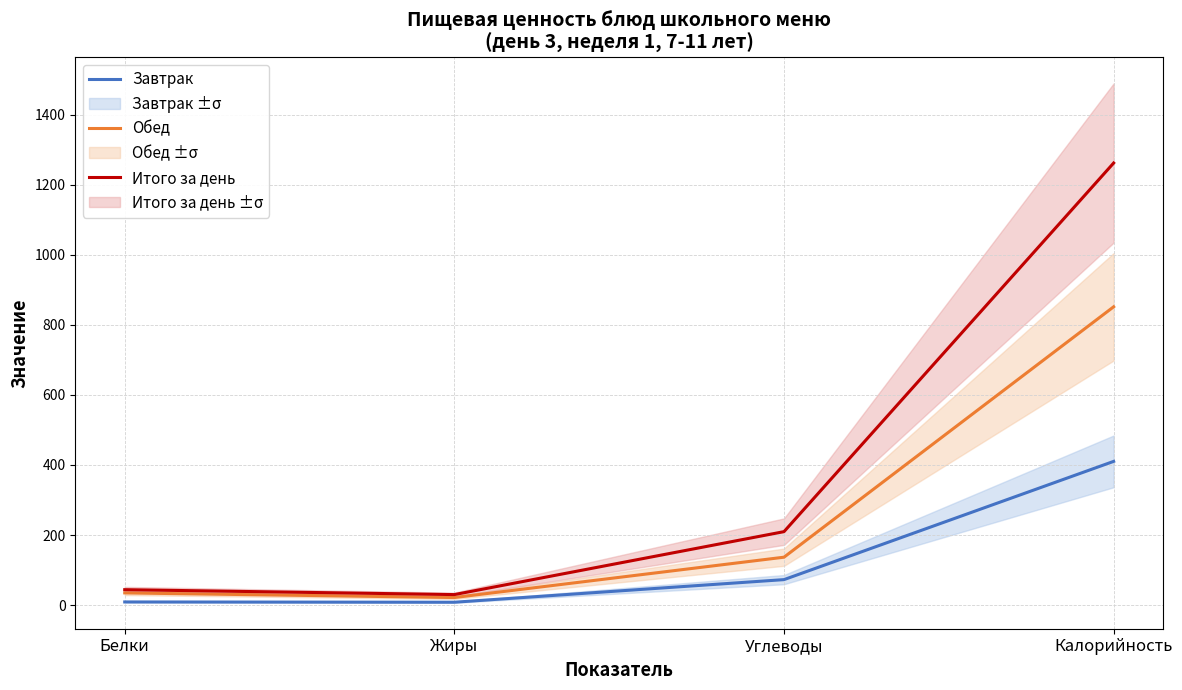

Is it true that Обед equals 136.9 at Углеводы?

True